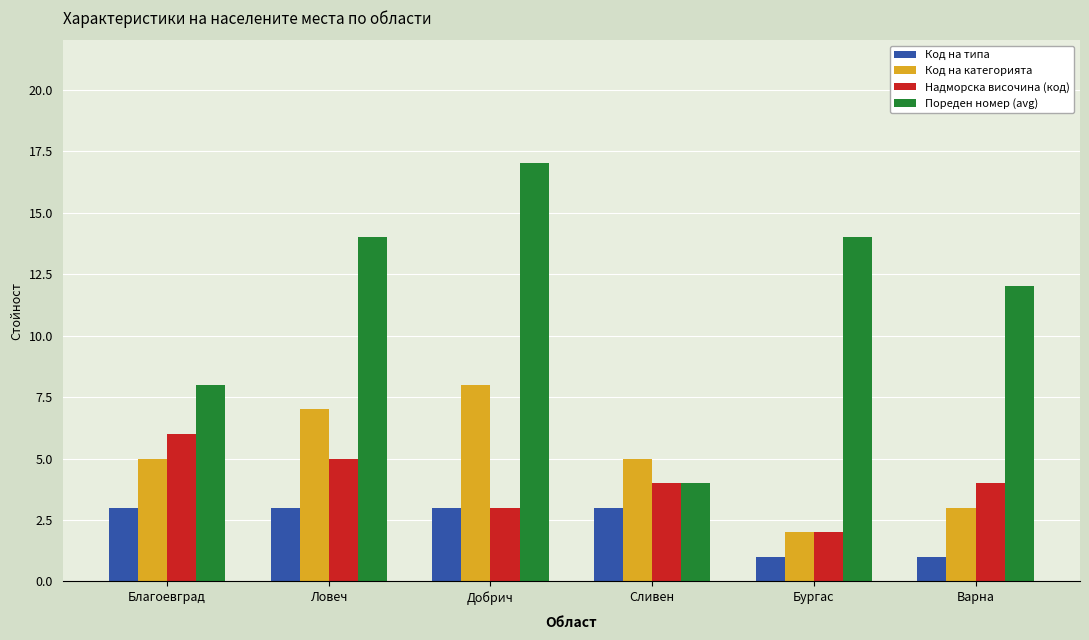

True or false: Код на типа has a value of 1 at Добрич.

False